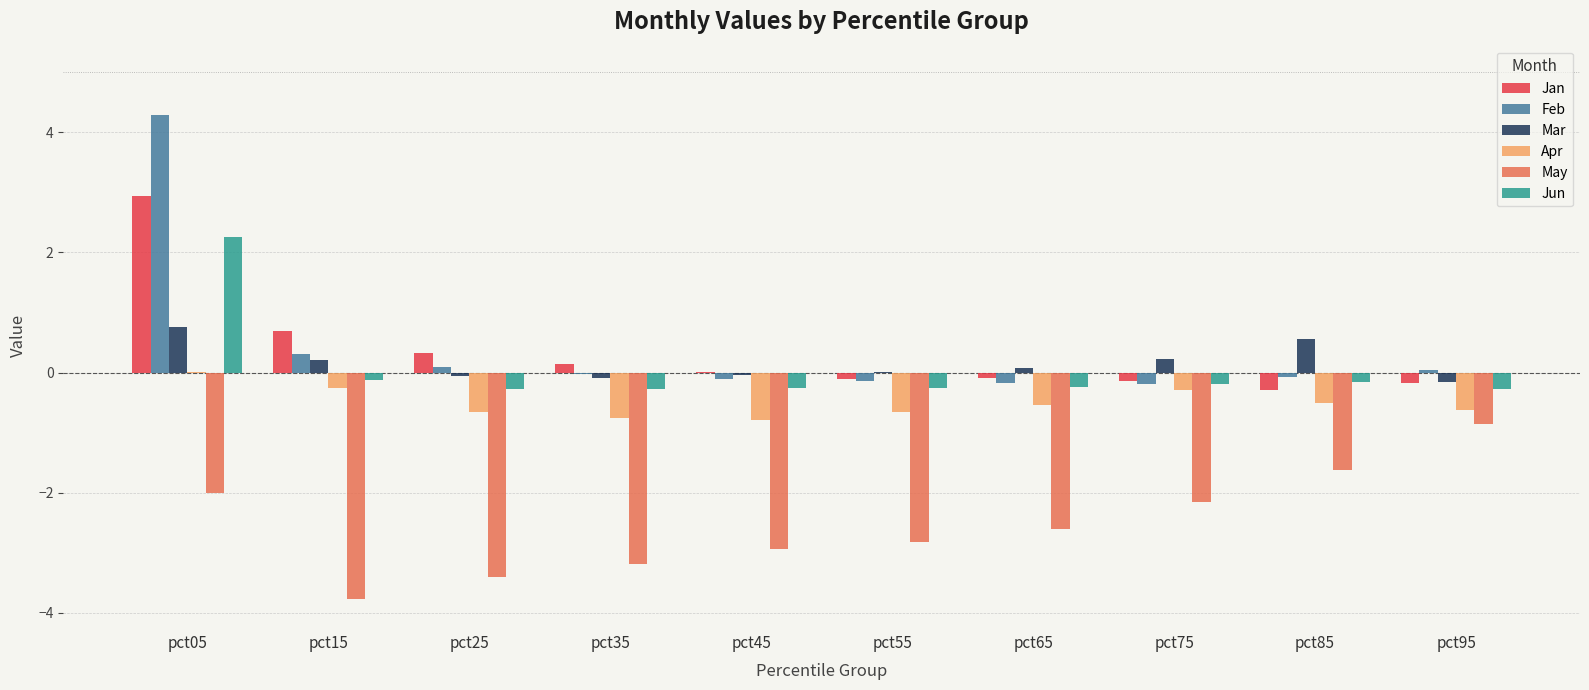

Is it true that Jun equals -0.2 at pct85?

True